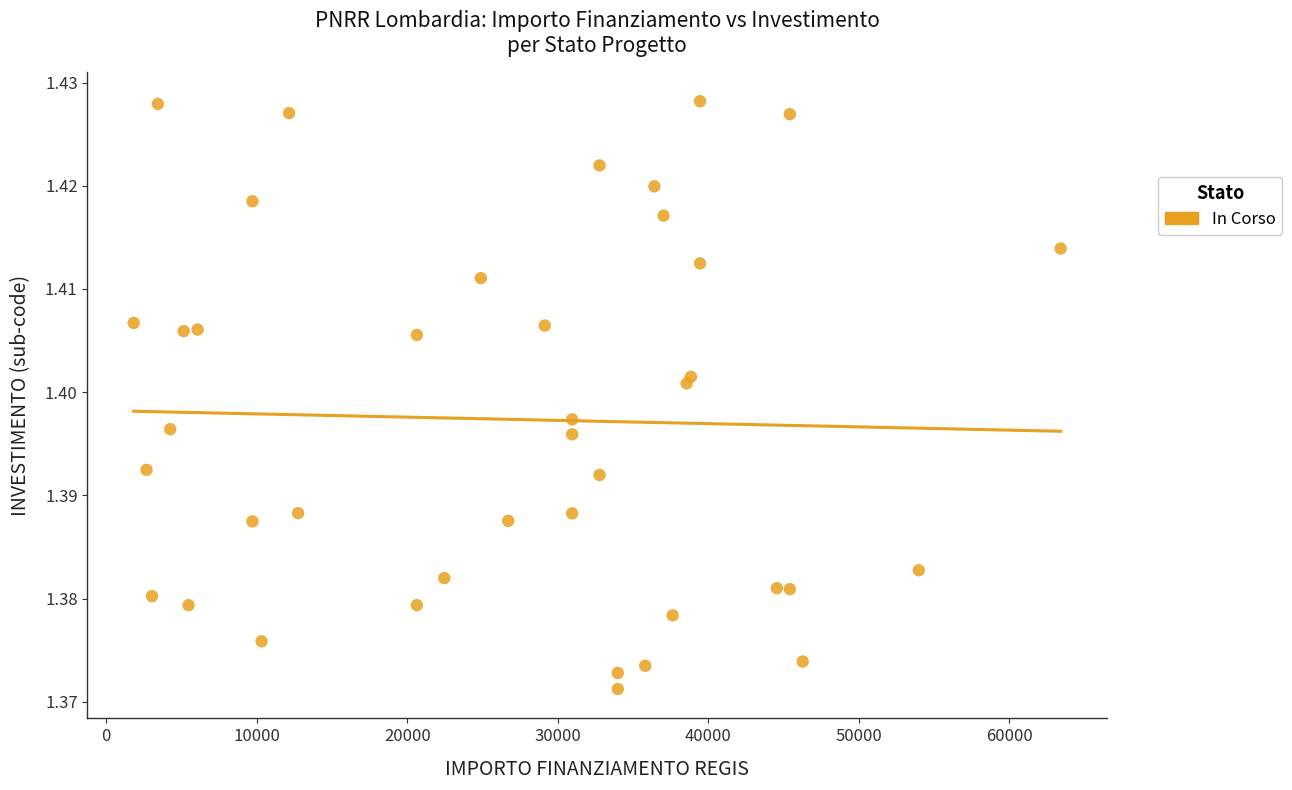

What is the range of X values (max minus min)?

61597.0